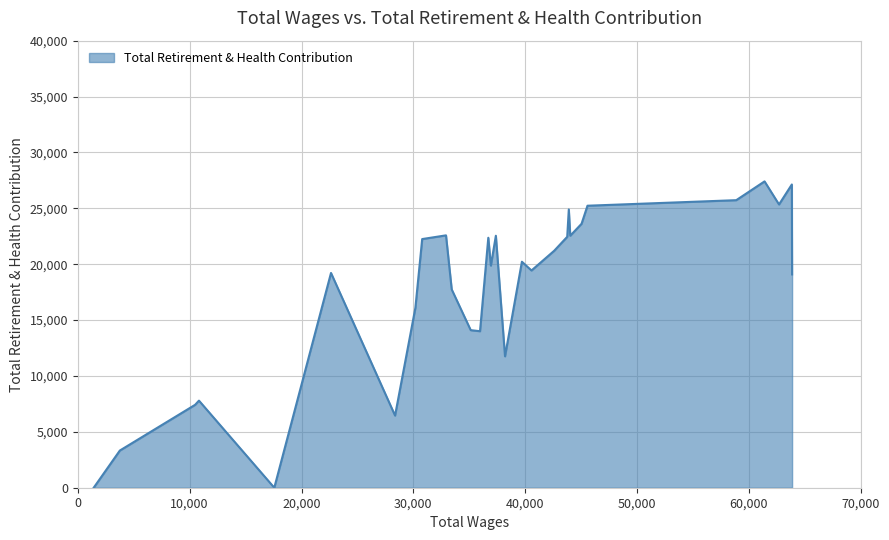

What is the maximum value shown in the chart?

27409